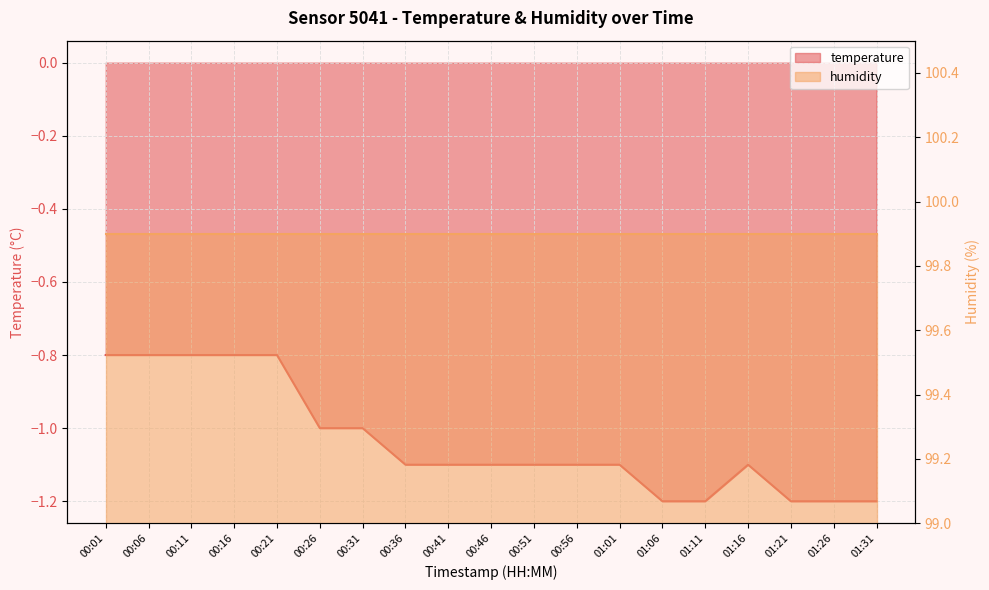

Is it true that the value at 00:21 is -1.3?

False